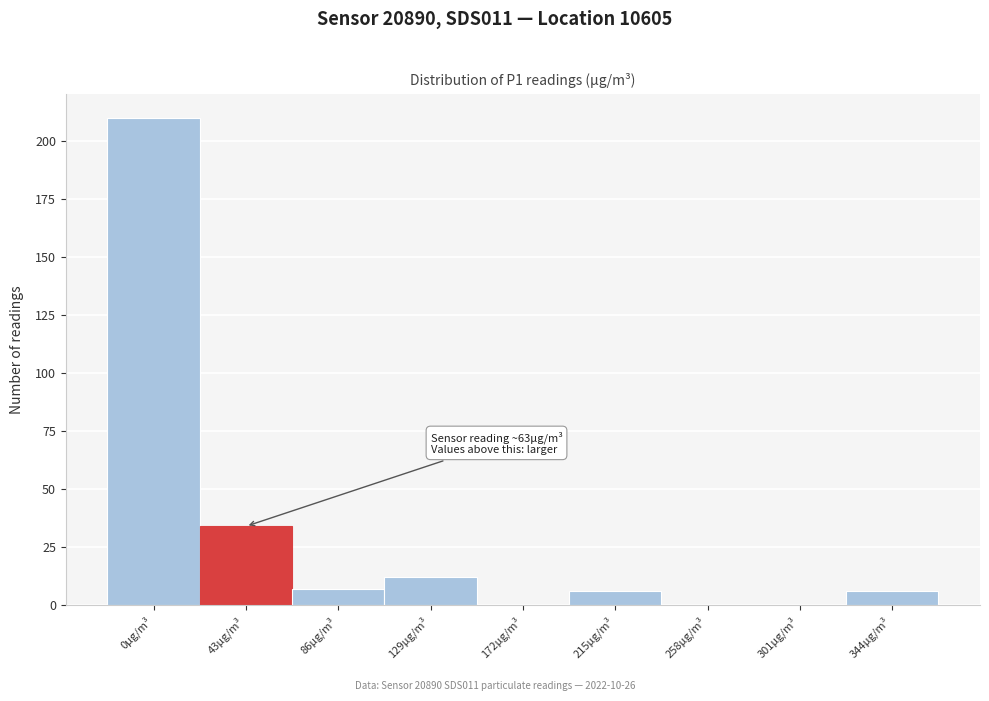

Reading right to left, what are all the values shown in this chart?

344µg/m³=6	301µg/m³=0	258µg/m³=0	215µg/m³=6	172µg/m³=0	129µg/m³=12	86µg/m³=7	43µg/m³=34	0µg/m³=210